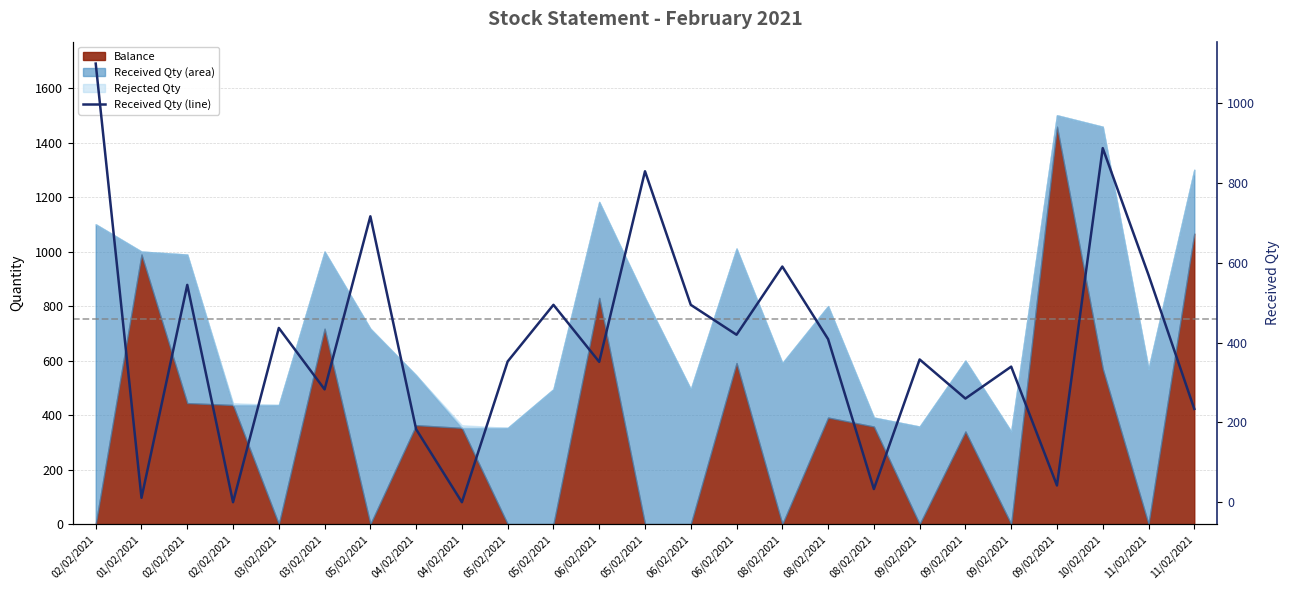

Reading left to right, transcribe all the data shown in this chart.

02/02/2021=1100	01/02/2021=11	02/02/2021=545	02/02/2021=0	03/02/2021=437	03/02/2021=283	05/02/2021=717	04/02/2021=183	04/02/2021=0	05/02/2021=353	05/02/2021=495	06/02/2021=352	05/02/2021=830	06/02/2021=495	06/02/2021=420	08/02/2021=591	08/02/2021=409	08/02/2021=33	09/02/2021=358	09/02/2021=260	09/02/2021=340	09/02/2021=42	10/02/2021=888	11/02/2021=570	11/02/2021=234